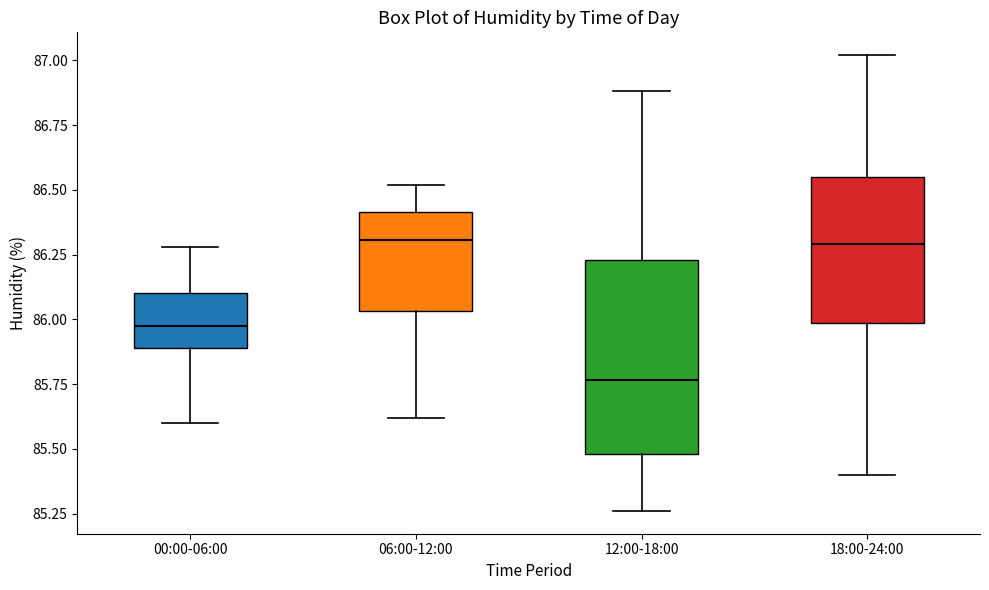

Where does the upper whisker of the box for 00:00-06:00 end on the y-axis? The values are not printed on the chart, so give them approximately, as read against the axis.

86.30